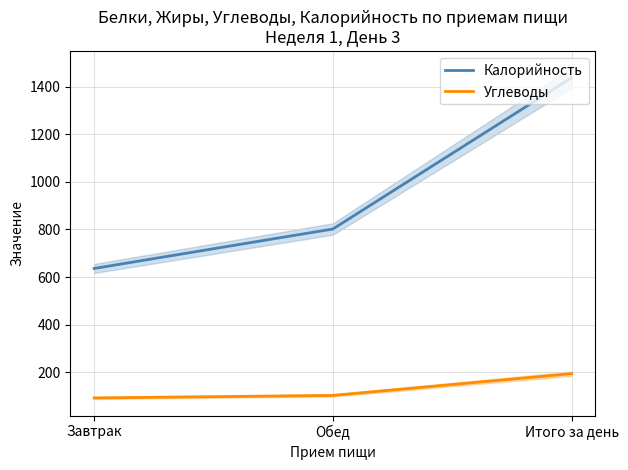

Which series has the largest total across all categories?

Калорийность